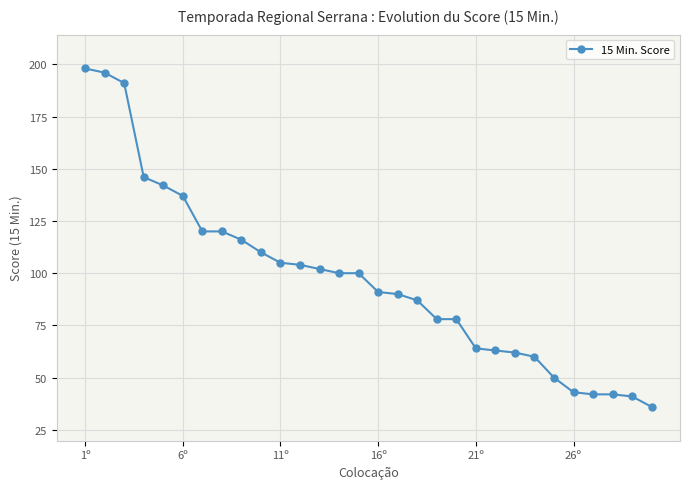

What is the minimum value shown in the chart?

36